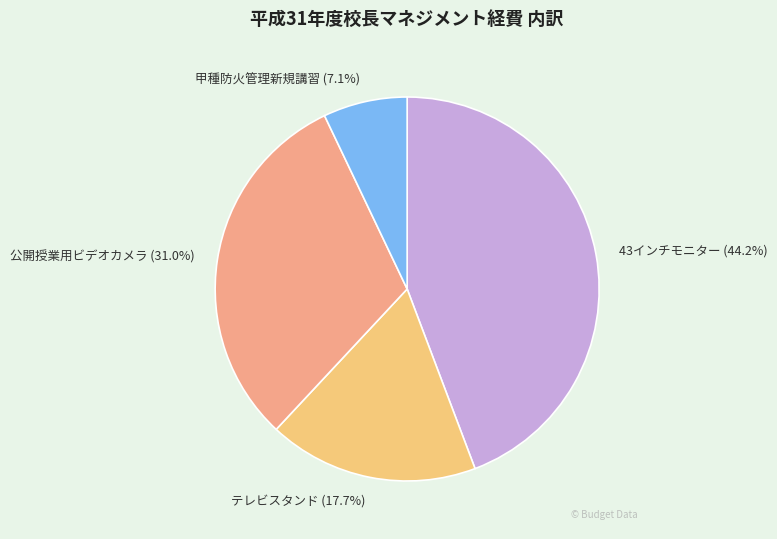

Combined, what portion of the pie is テレビスタンド and 甲種防火管理新規講習?

24.8%